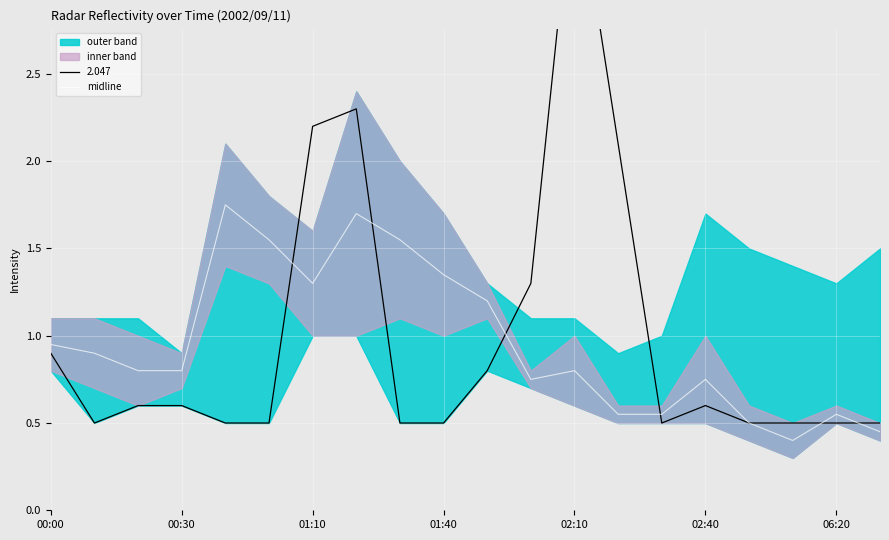

How many interior local valleys (lower than both neighbors) does the data have?

3